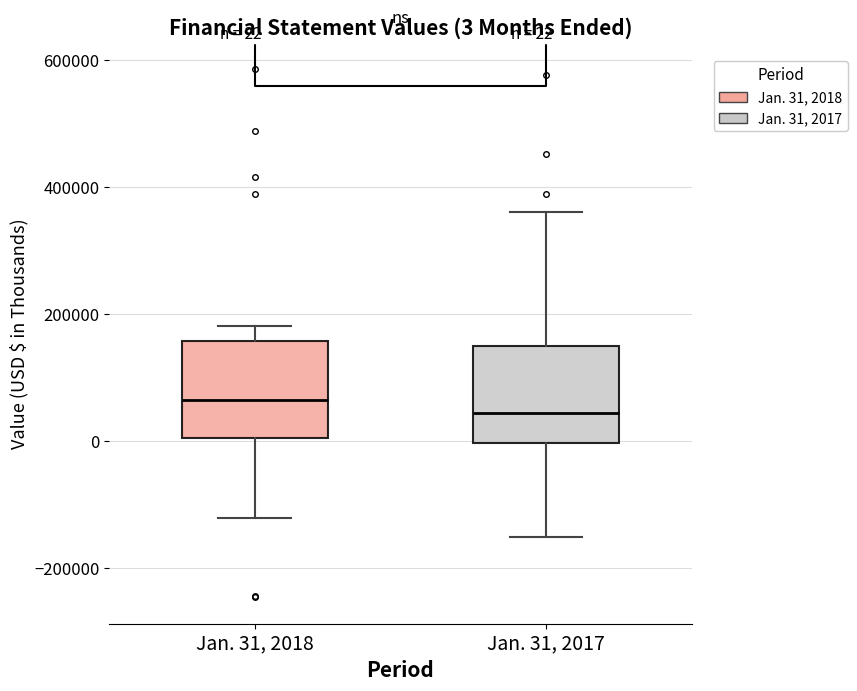

Which box has the highest median line?

Jan. 31, 2018